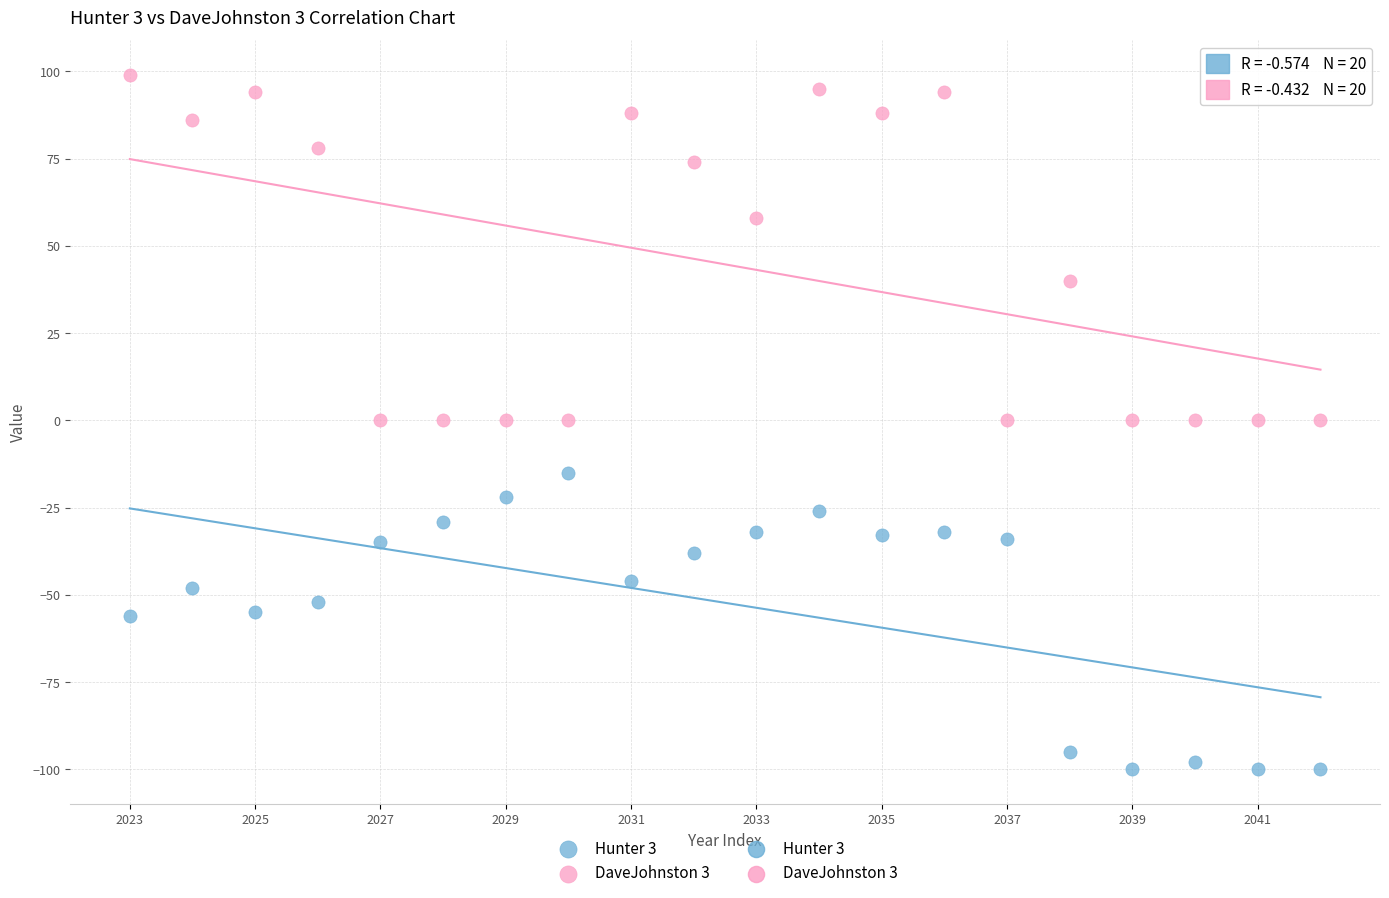

Across all data points, what is the range of Y values (max minus min)?

199